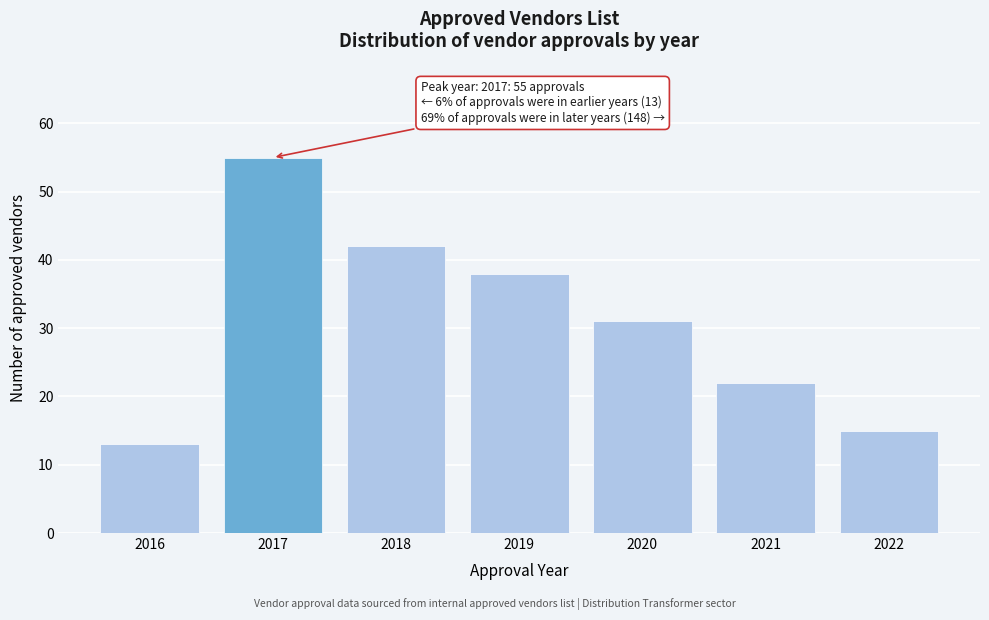

Reading left to right, list all the values displayed in this chart.

2016=13	2017=55	2018=42	2019=38	2020=31	2021=22	2022=15